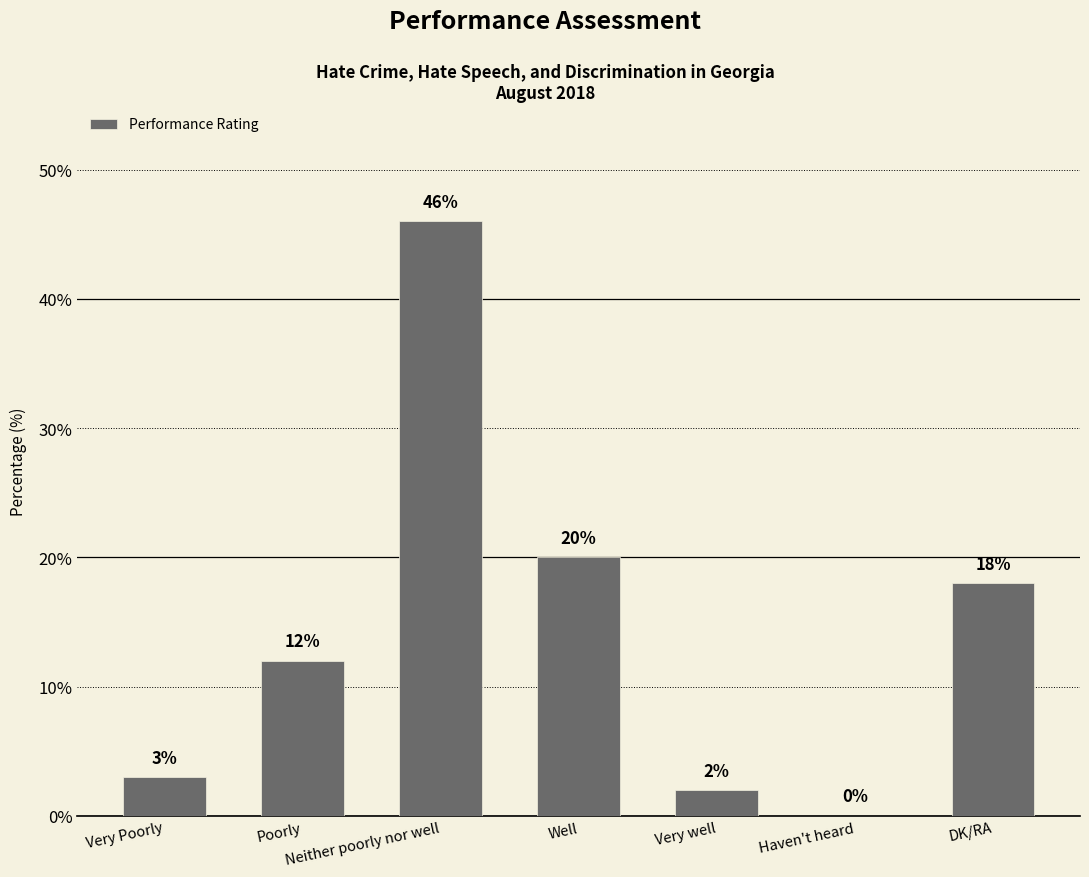

What is the greatest value displayed?

46